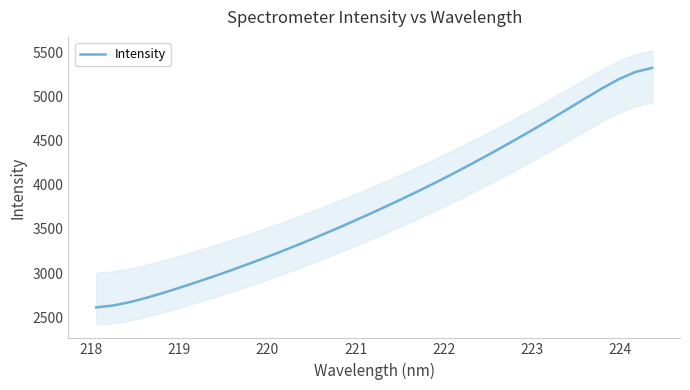

What is the minimum value for Intensity?

2611.2